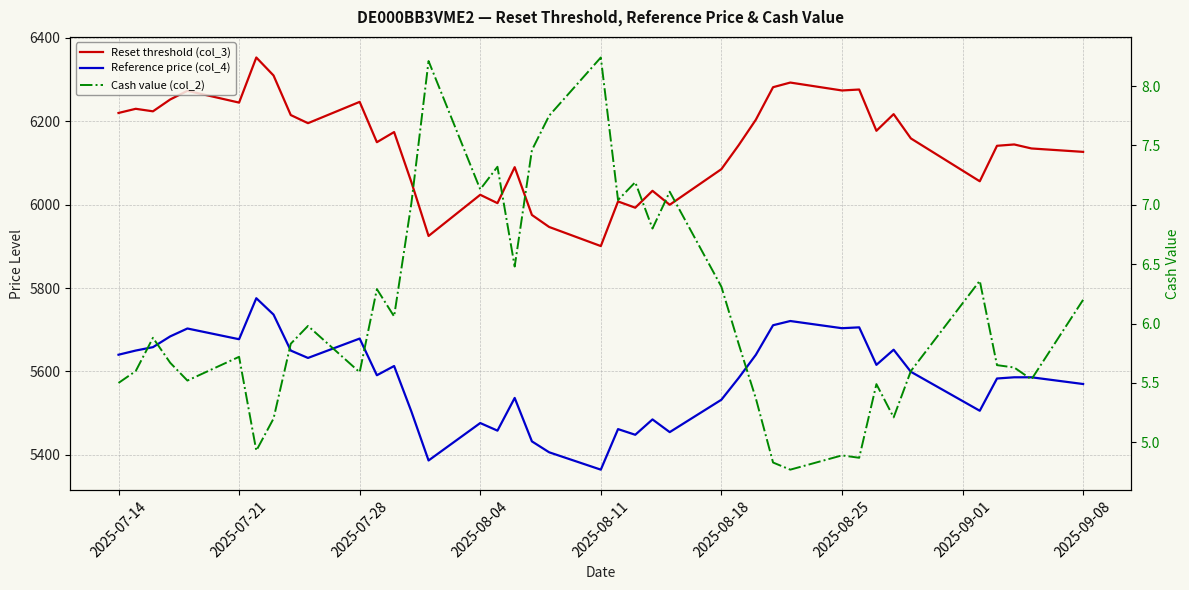

How many interior local valleys does the Reset threshold (col_3) series have?

12